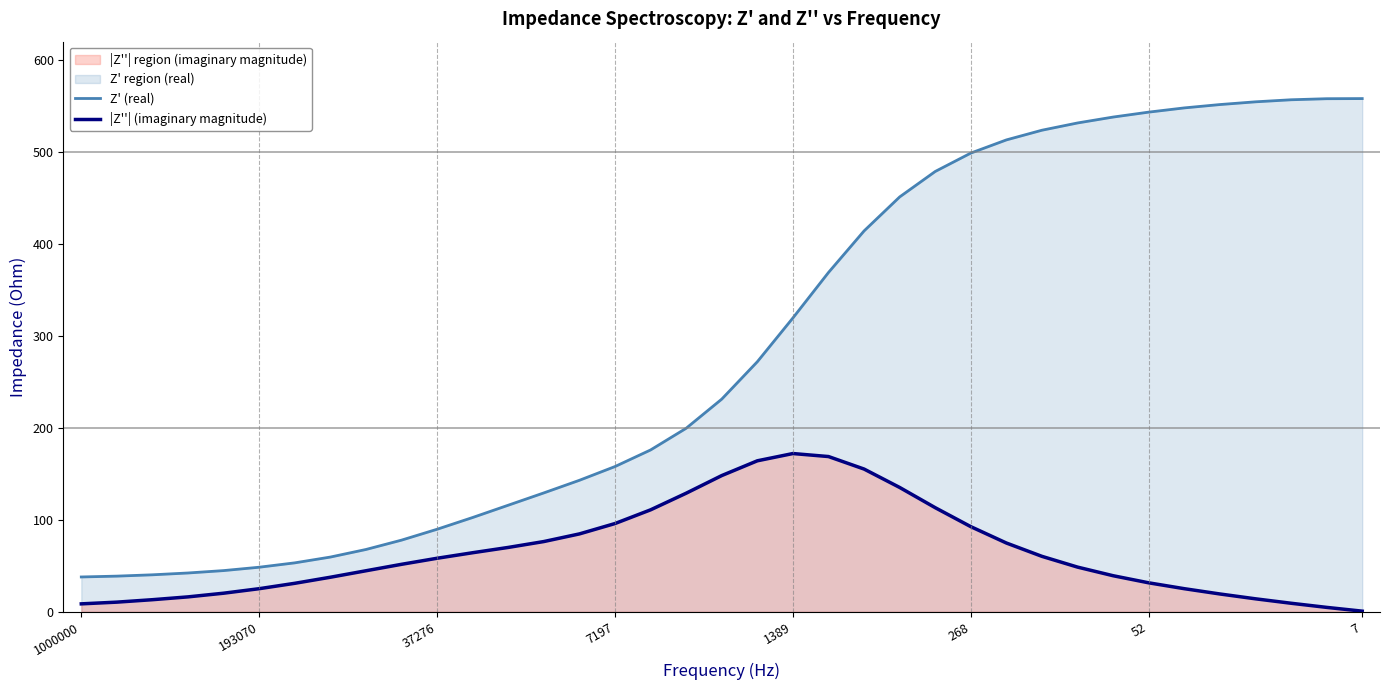

True or false: |Z''| (imaginary magnitude) and Z' (real) cross at least once.

False